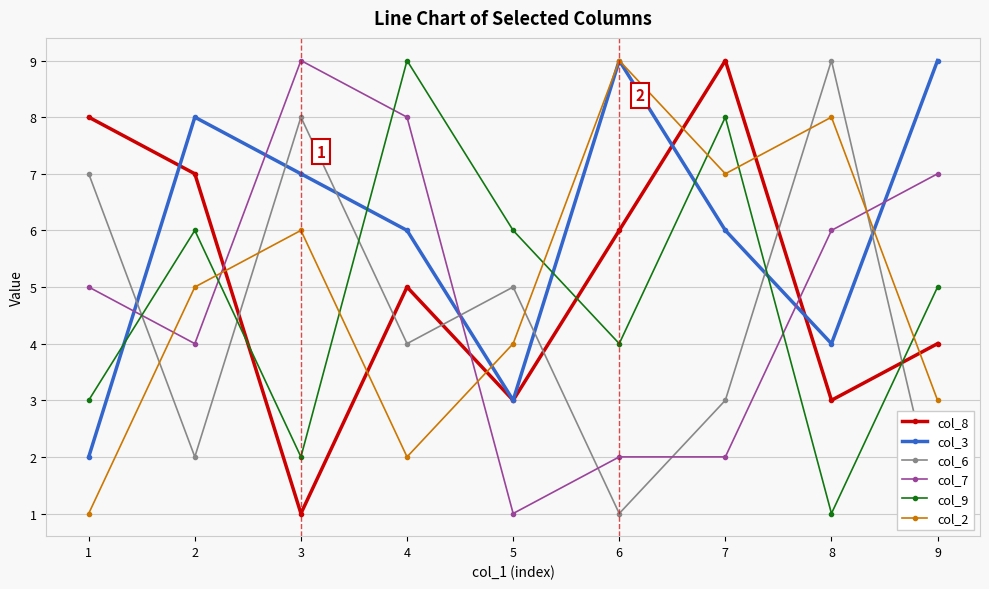

True or false: col_2 has more than 2 points higher than both neighbors.

True